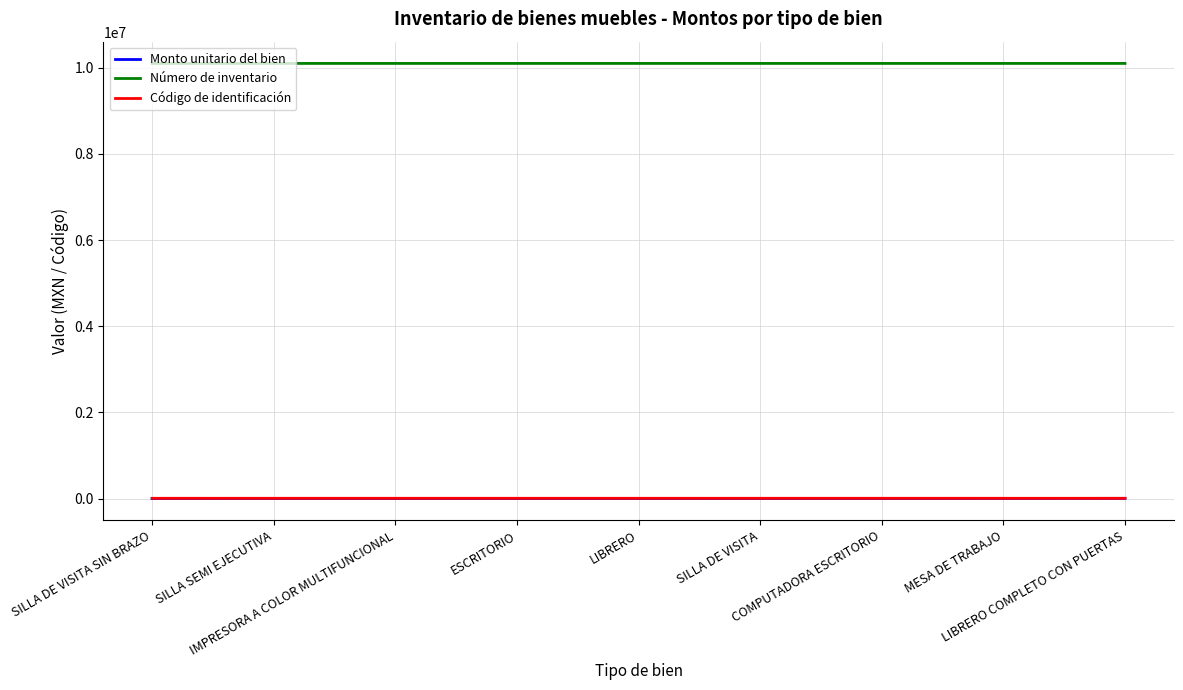

How many lines are shown in the chart?

3